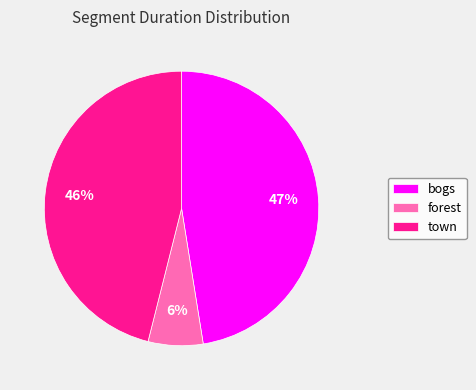

Do town and forest together represent more than half of the pie?

Yes